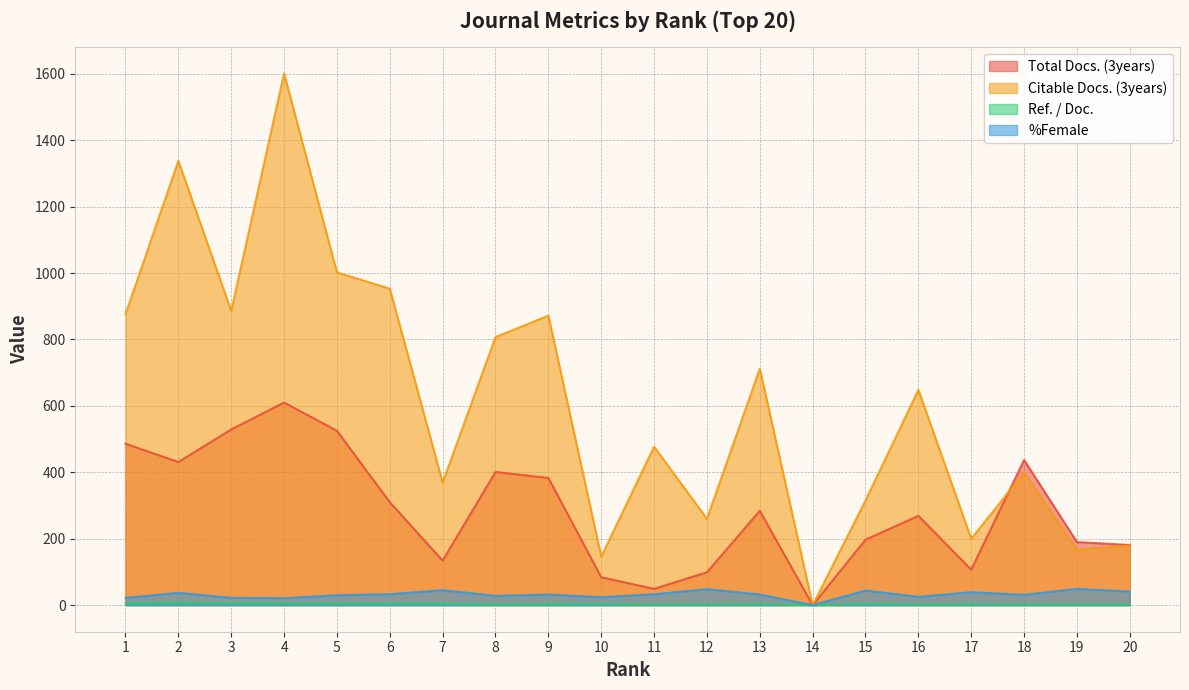

How many positive values does the Total Docs. (3years) series have?

19